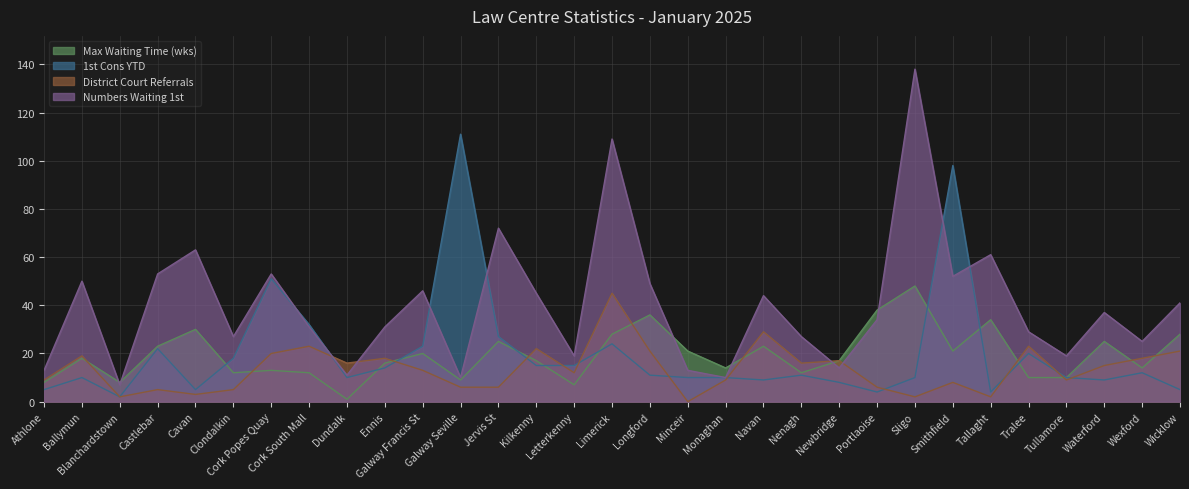

Where does the 1st Cons YTD series first go above 11?

Castlebar